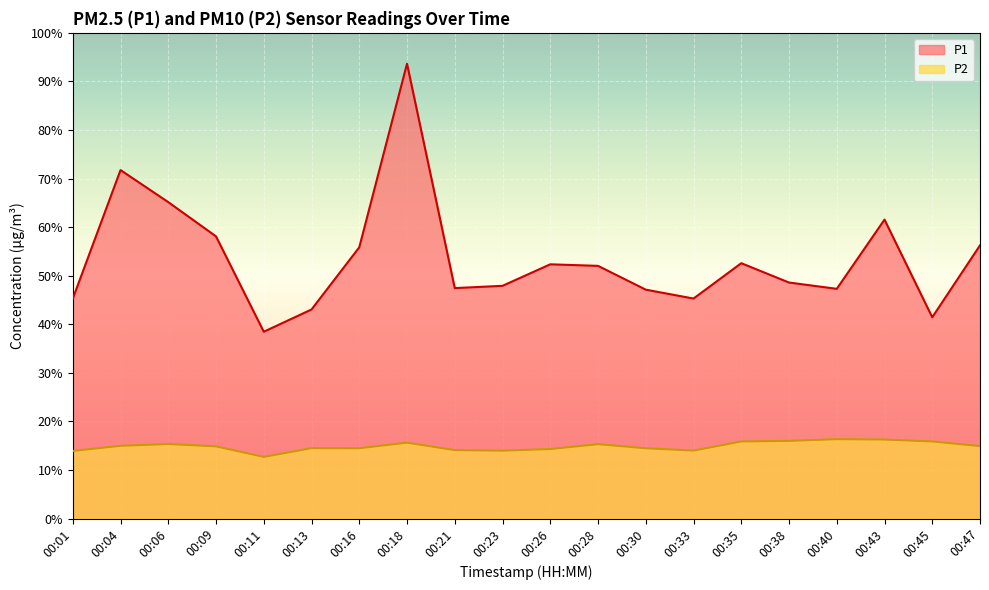

The value of P2 at 00:09 is 14.9. True or false?

True